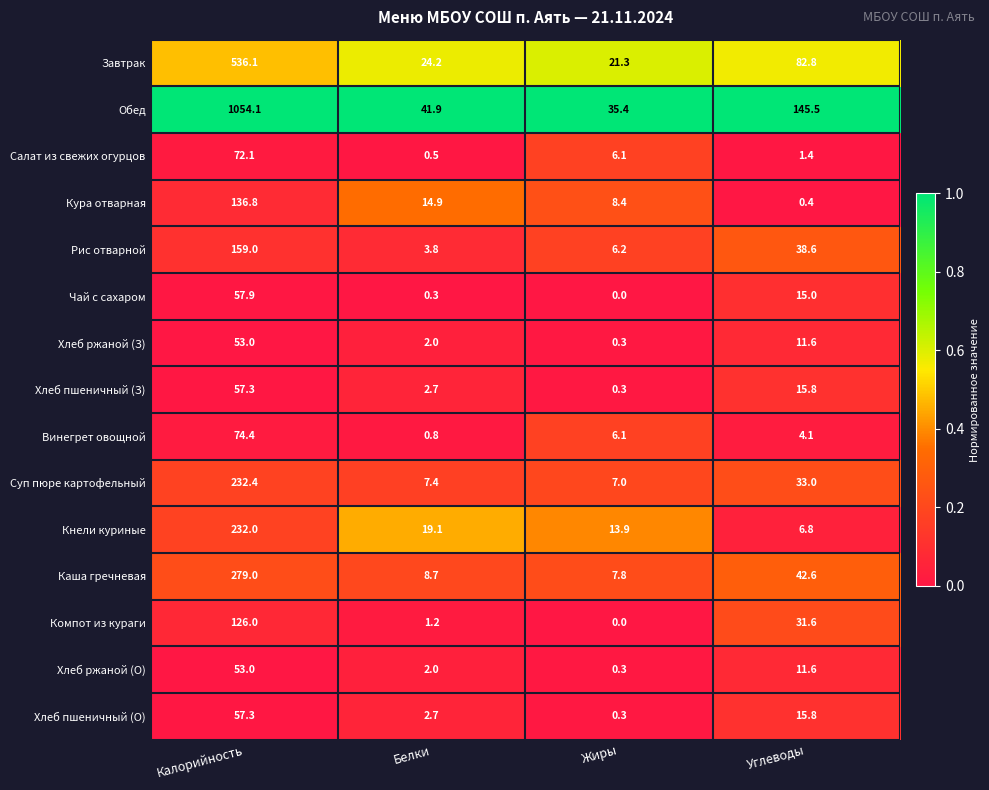

Between Жиры and Углеводы, which series saw the biggest shift?

Обед